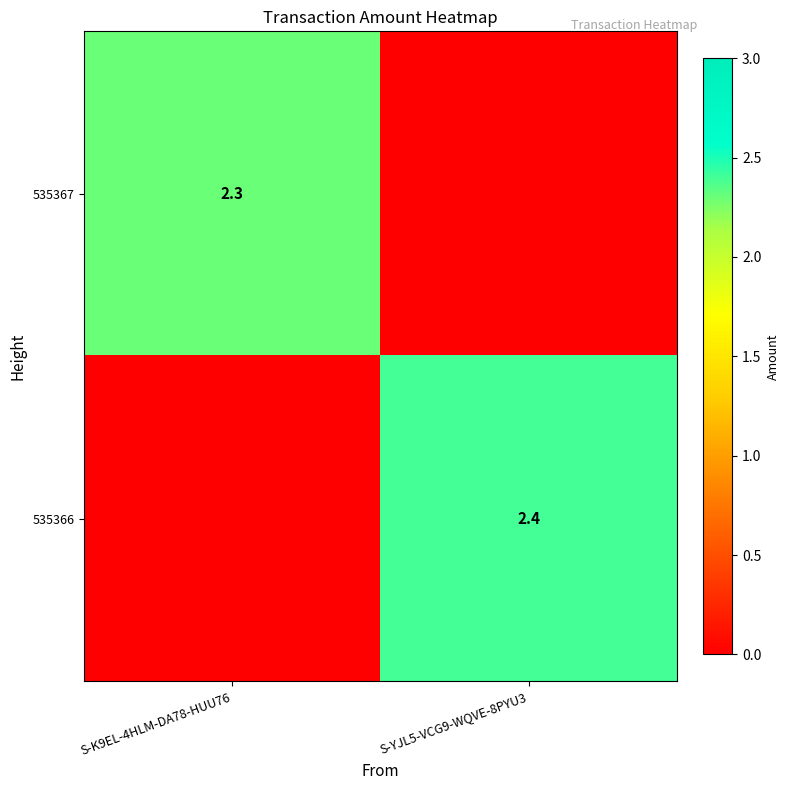

True or false: 535367 has a value of 2.3 at S-K9EL-4HLM-DA78-HUU76.

True